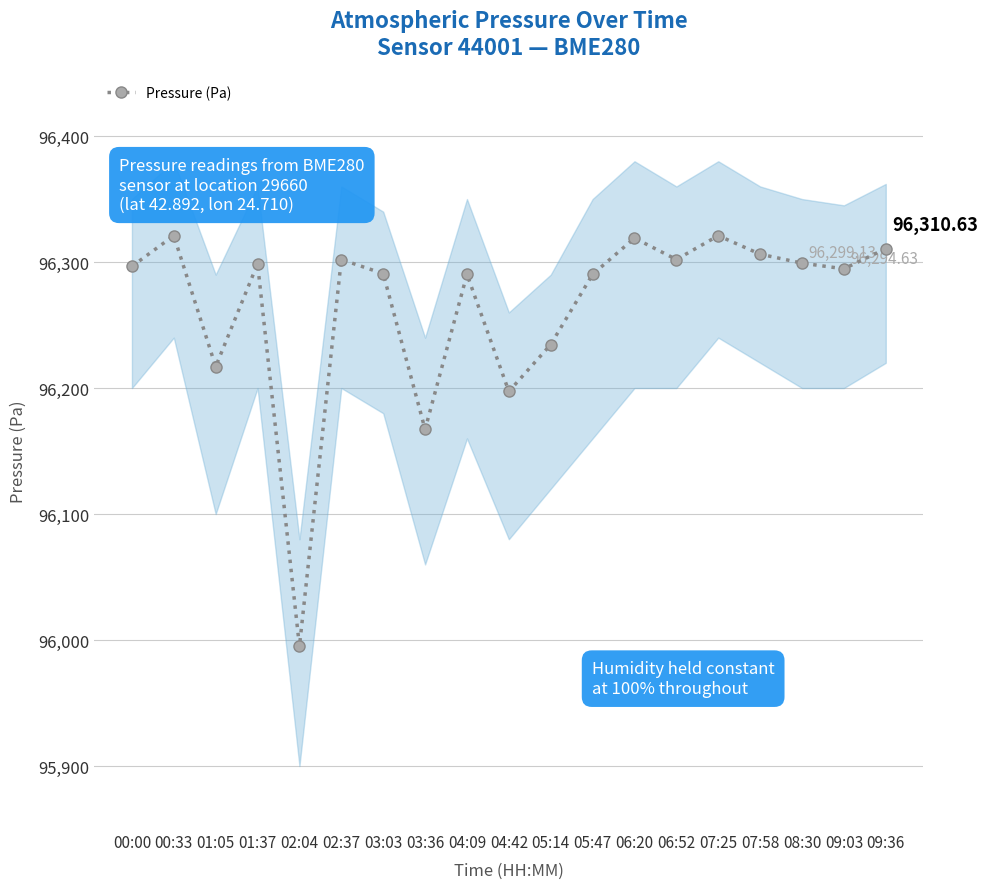

Reading left to right, extract all data points from this chart.

96296.6	96320.9	96217.0	96298.6	95995.0	96302.0	96290.8	96167.2	96290.2	96197.3	96234.5	96290.2	96319.0	96302.0	96320.9	96306.2	96299.1	96294.6	96310.6